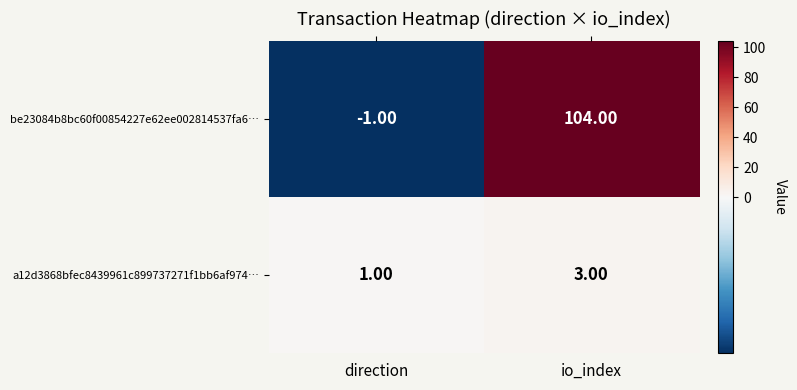

What is the sum of the a12d3868bfec8439961c899737271f1bb6af974… values at io_index and direction?

4